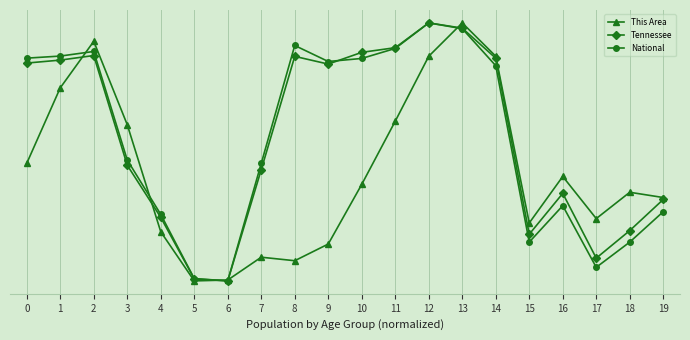

Which category has the lowest value in the Tennessee series?

6